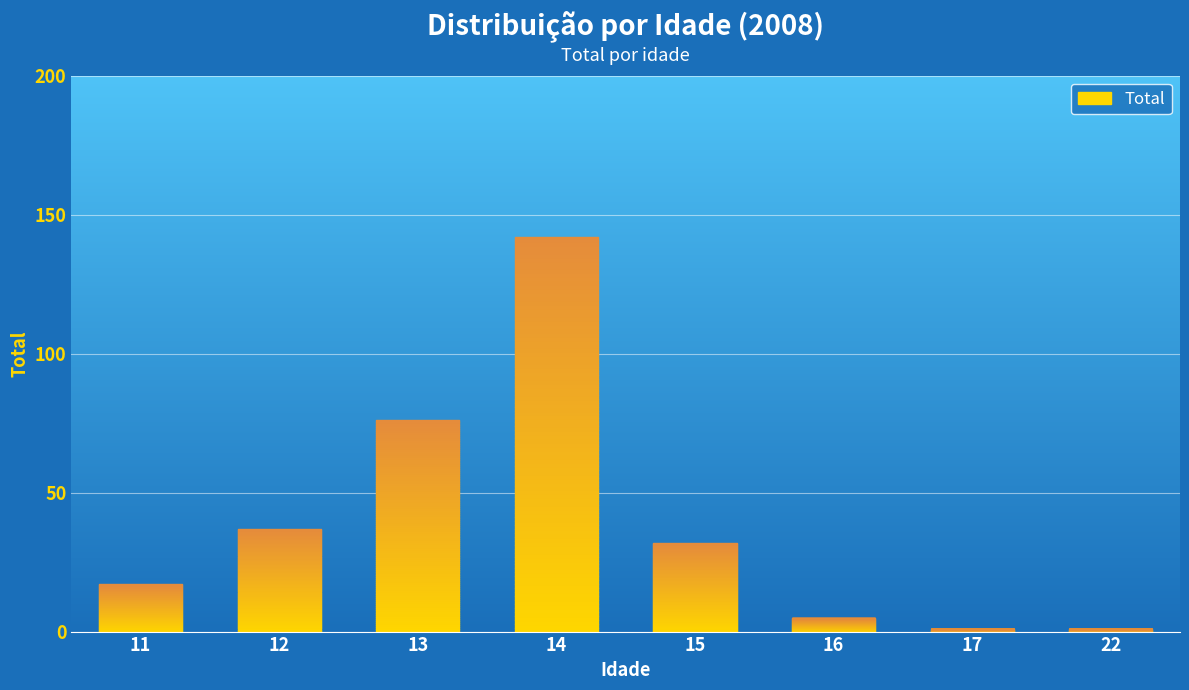

At which label is the value closest to 71?

13